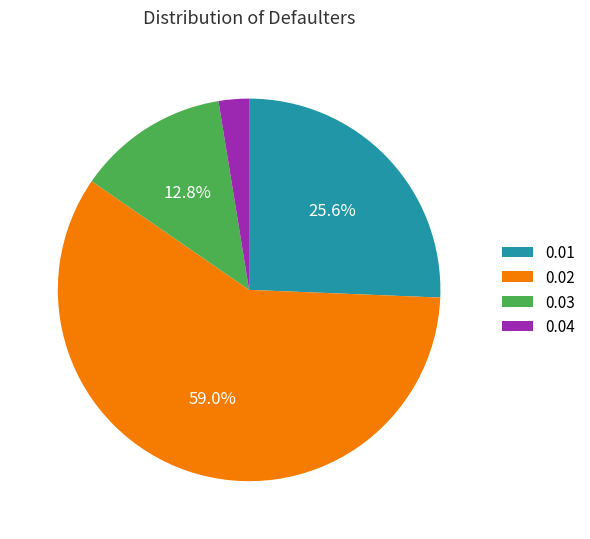

Do 0.02 and 0.04 together represent more than half of the pie?

Yes